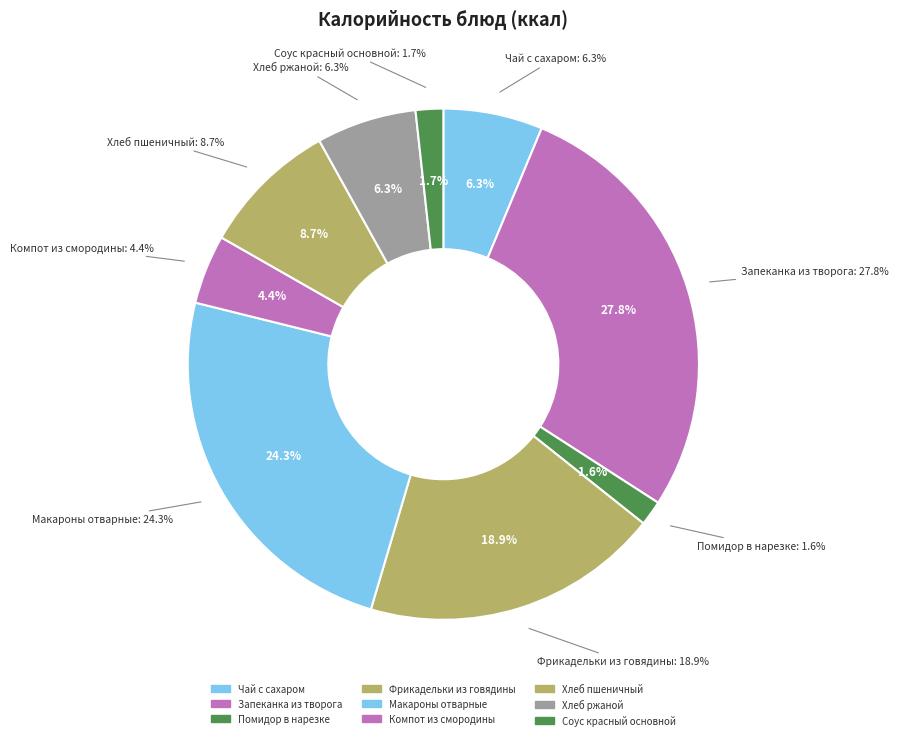

How many segments does this pie chart have?

9